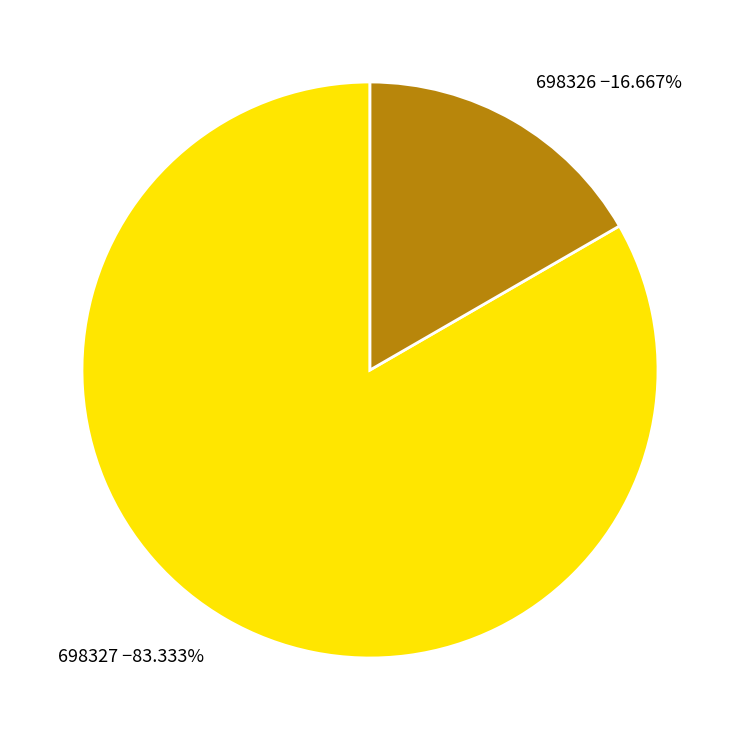

What is the smallest slice in the pie chart?

698326